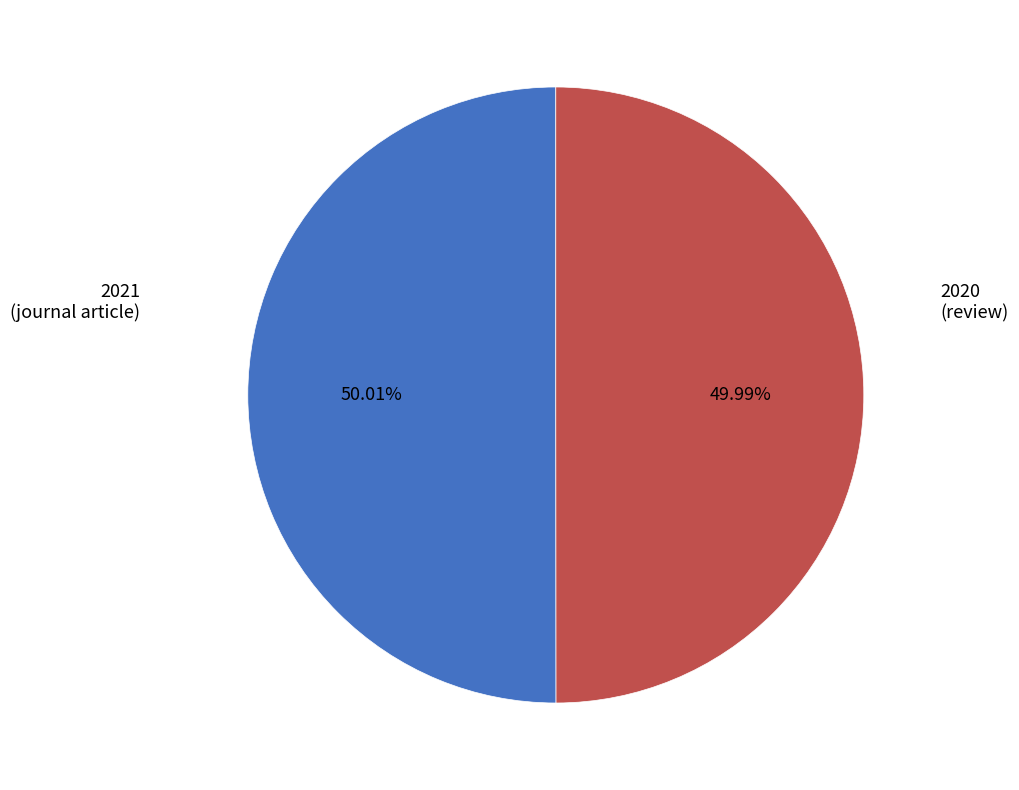

Does any single category account for the majority?

Yes